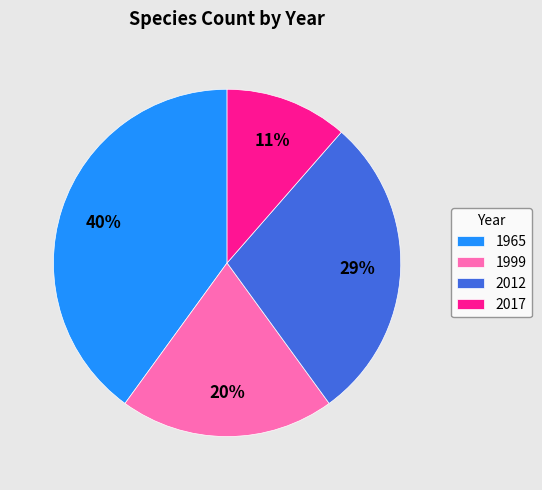

Does 1965 represent more than half of the total?

No